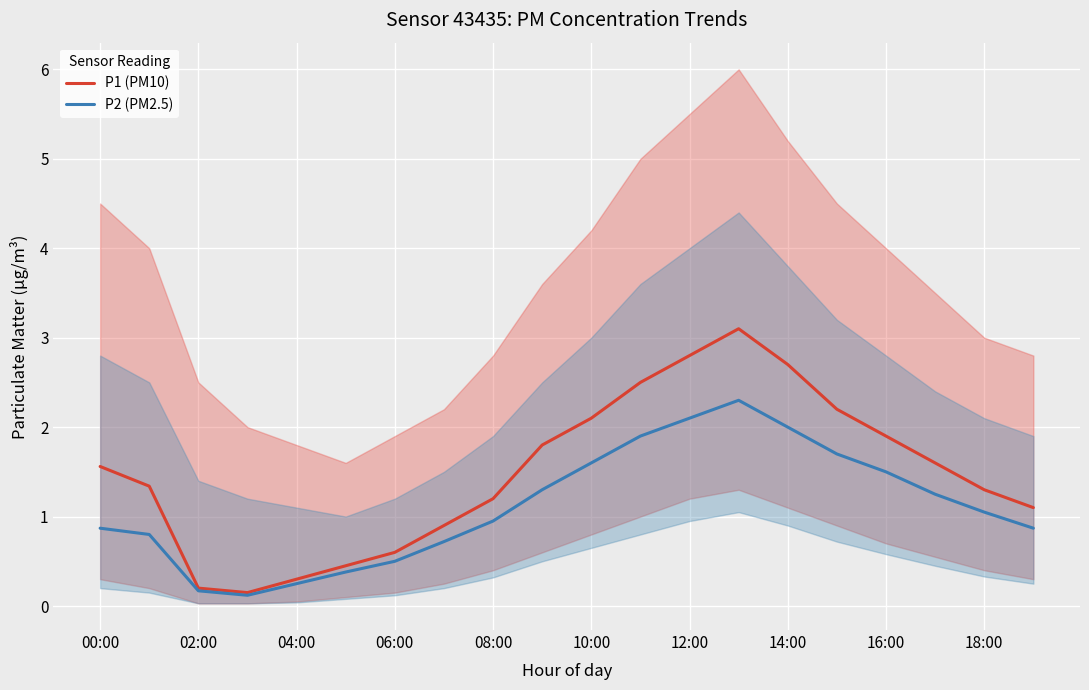

True or false: P2 (PM2.5) and P1 (PM10) cross at least once.

False